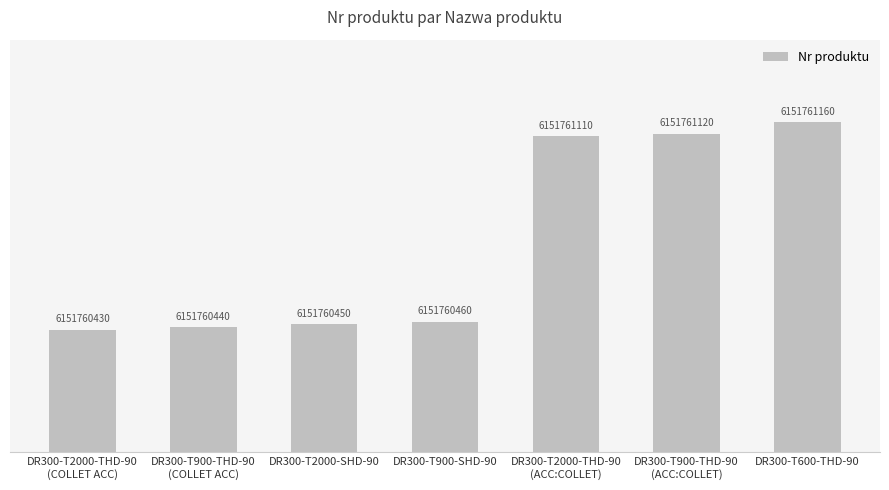

Approximately how many times larger is the value at DR300-T900-THD-90
(ACC:COLLET) compared to DR300-T2000-SHD-90?

2.5